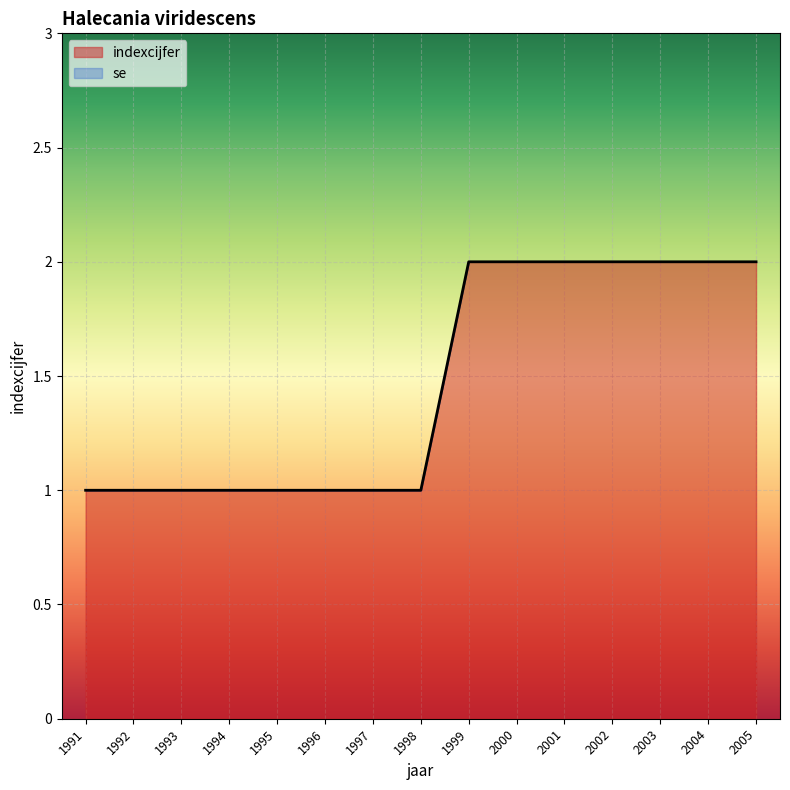

What is the difference between the values at 2002 and 1996?

1